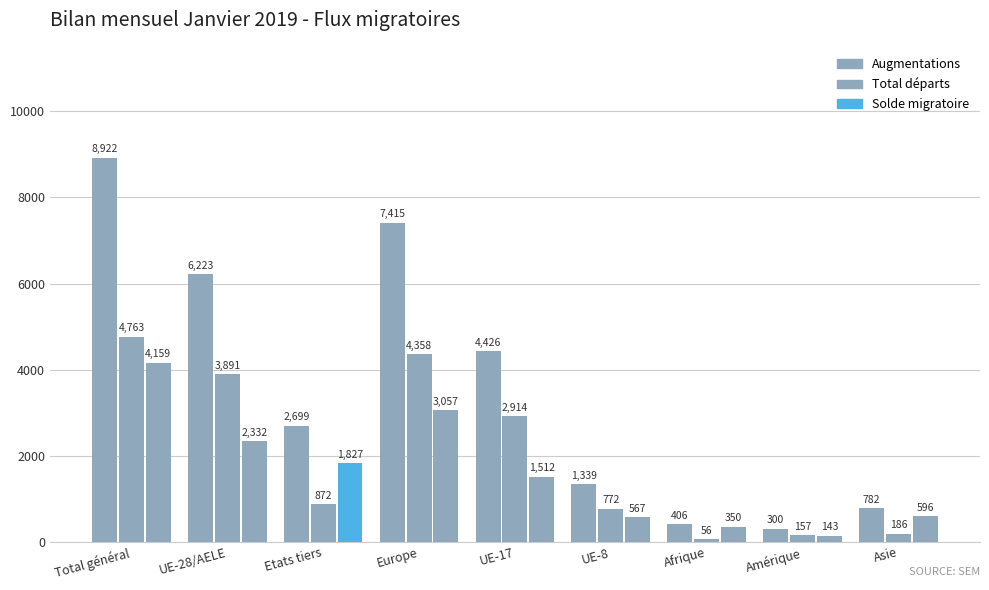

How many groups of bars are there?

9